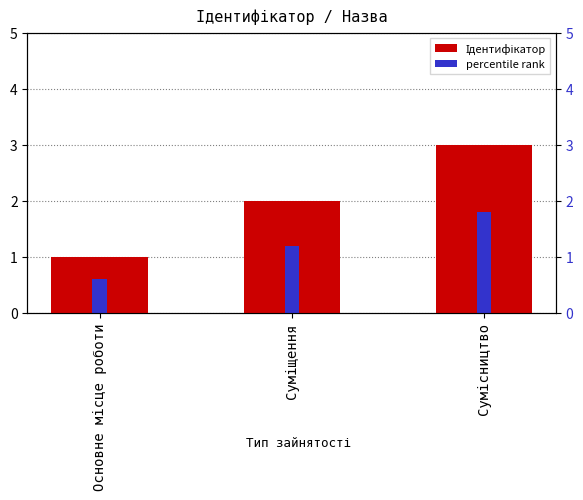

Is the value of Ідентифікатор at Основне місце роботи greater than the value of percentile rank at Суміщення?

No